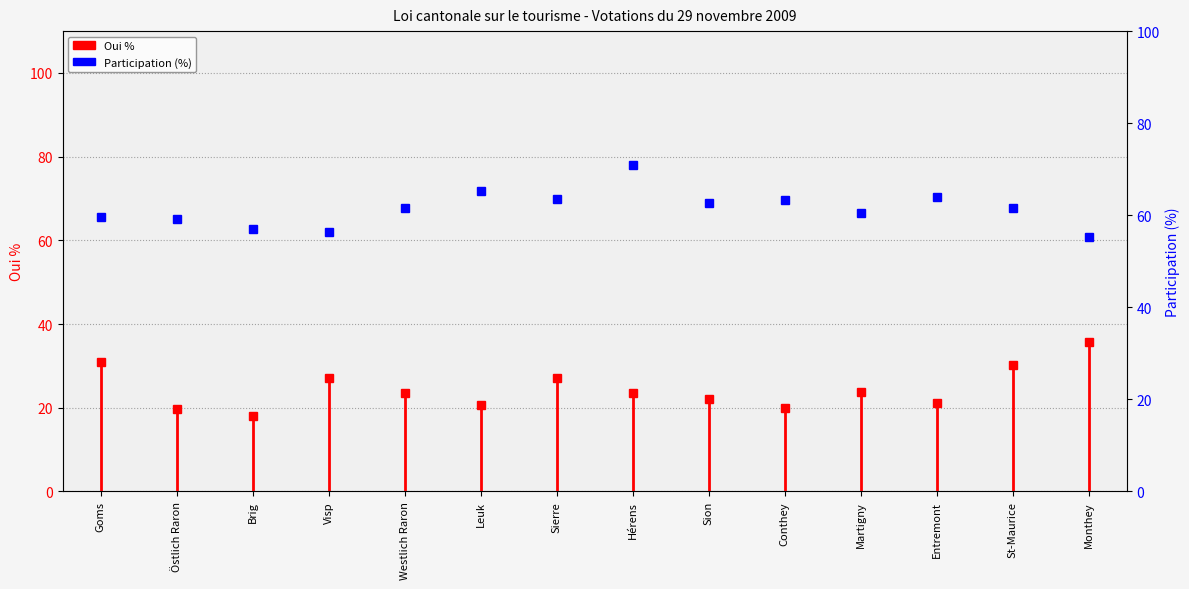

True or false: the data shows 61.5 at Westlich Raron.

True